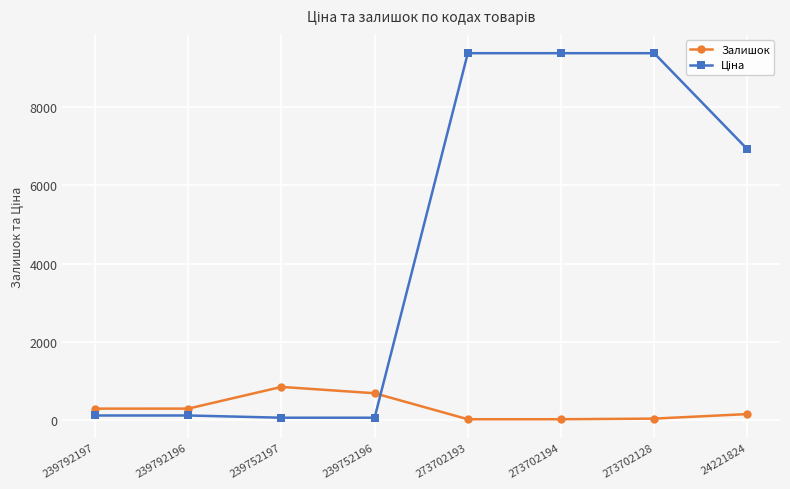

What is the lowest value of the Залишок series?

18.0